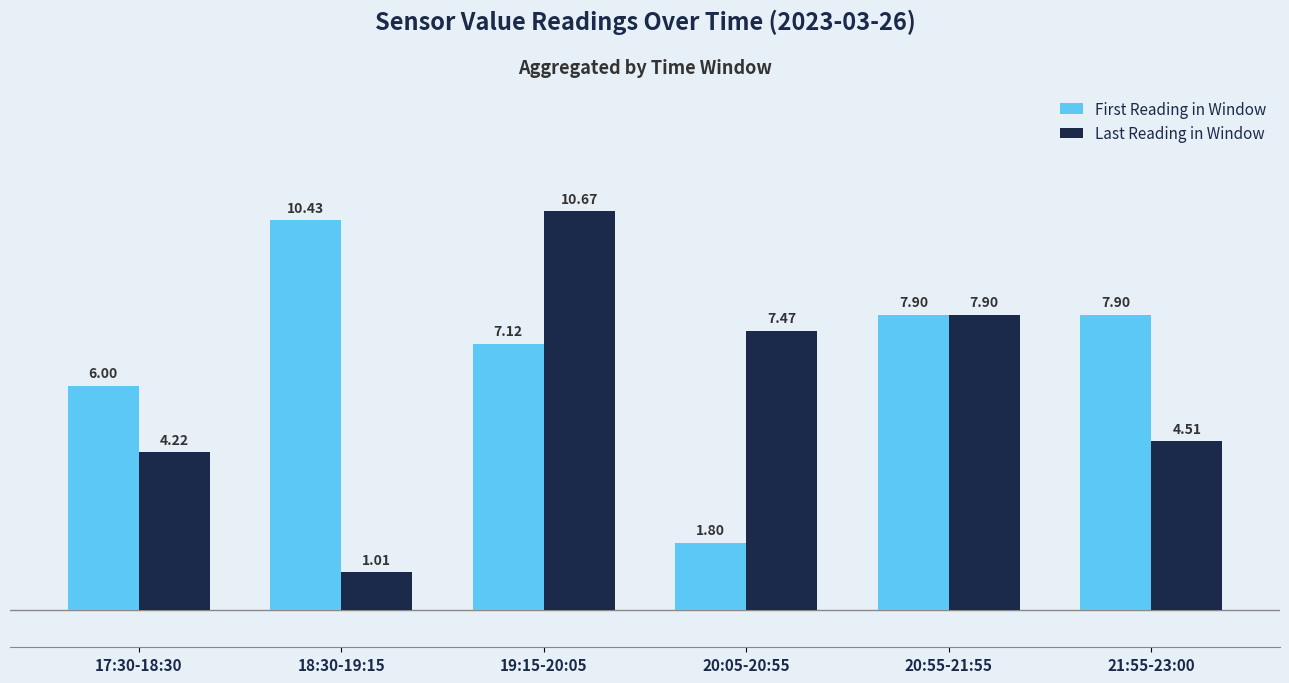

Is it true that First Reading in Window equals 1.8 at 20:05-20:55?

True